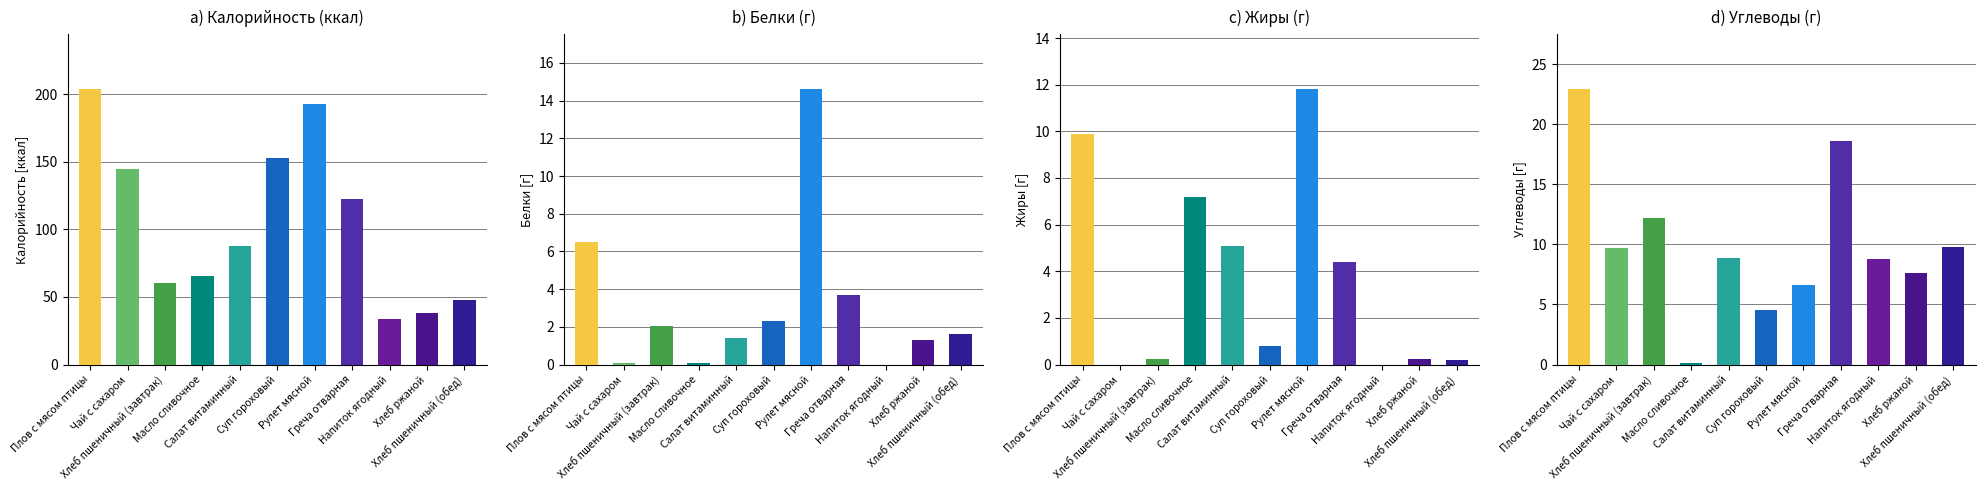

What is the label of the 4th bar from the right?

Греча отварная